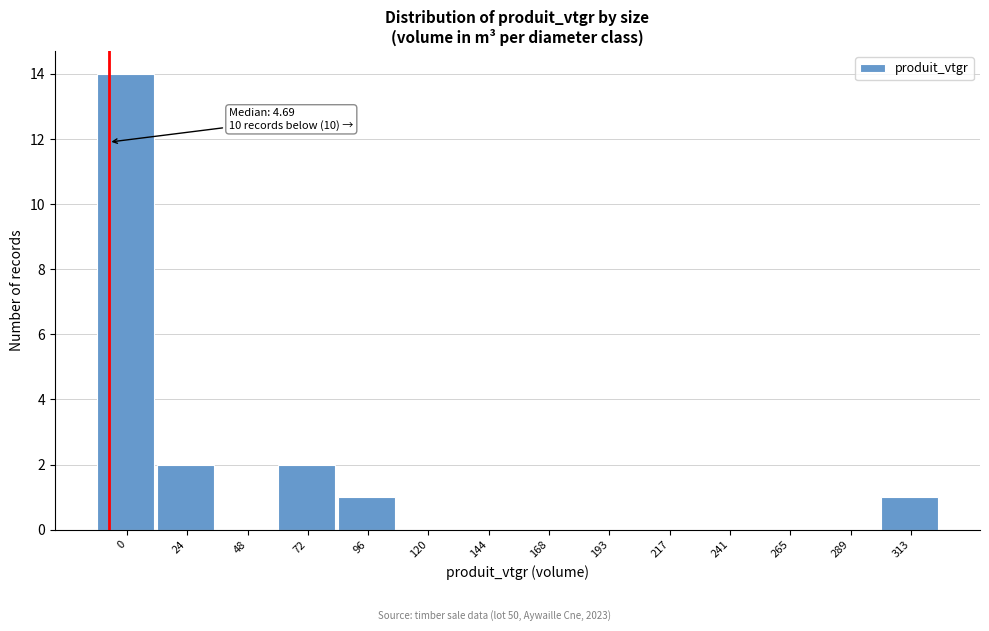

Reading right to left, list all the values displayed in this chart.

313=1	289=0	265=0	241=0	217=0	193=0	168=0	144=0	120=0	96=1	72=2	48=0	24=2	0=14